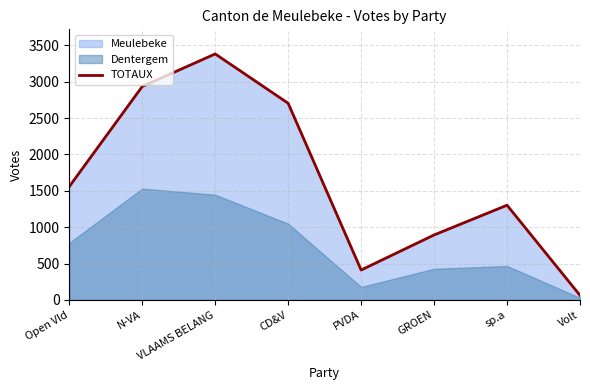

What is the difference between the maximum and minimum values?

3318